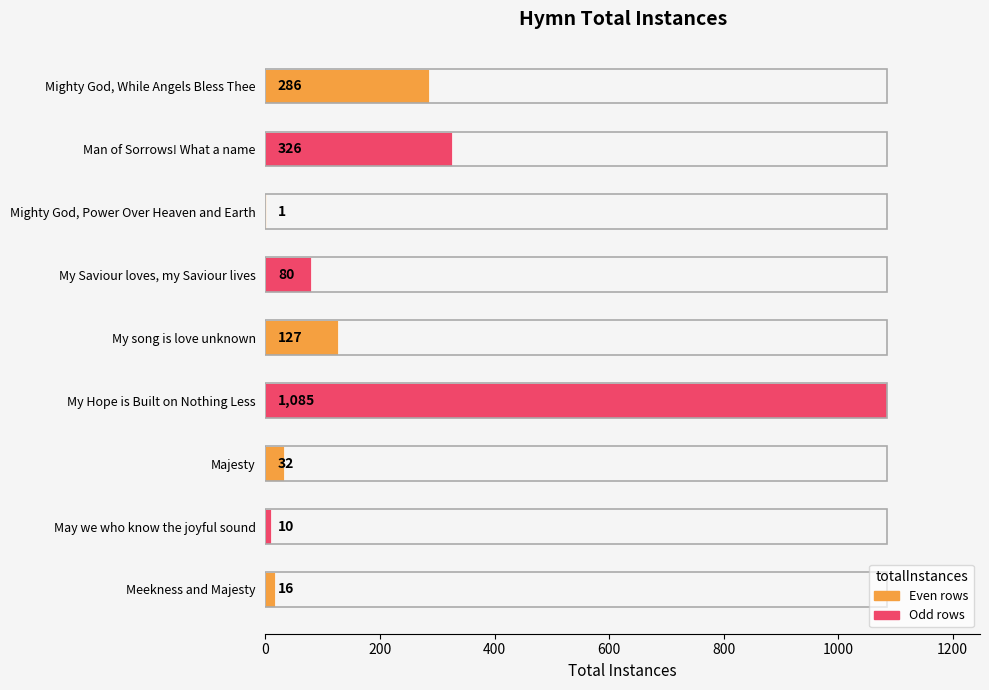

The chart shows a value of 17 at My Saviour loves, my Saviour lives. True or false?

False